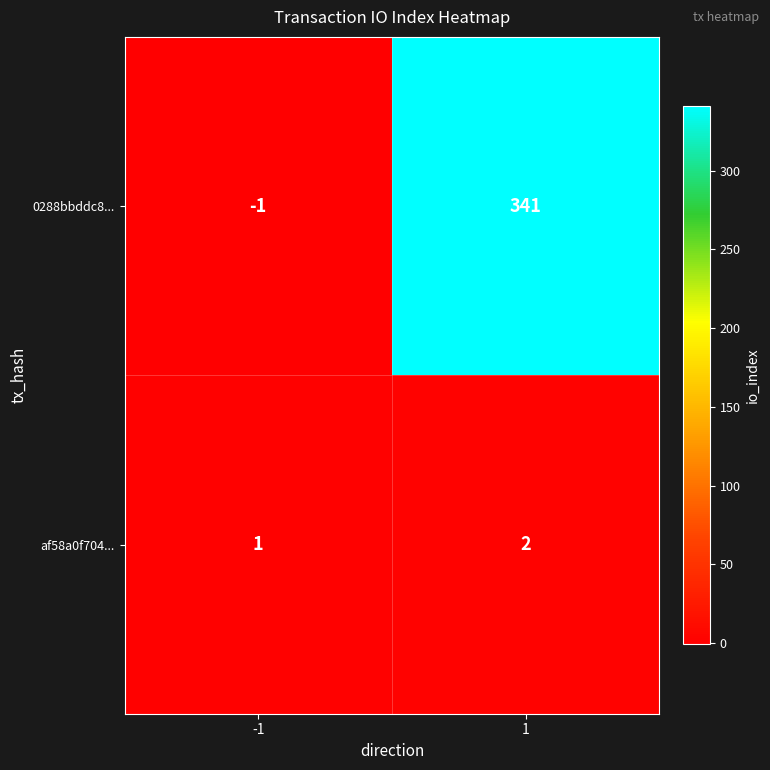

What is the spread (max minus min) of values at 1?

339